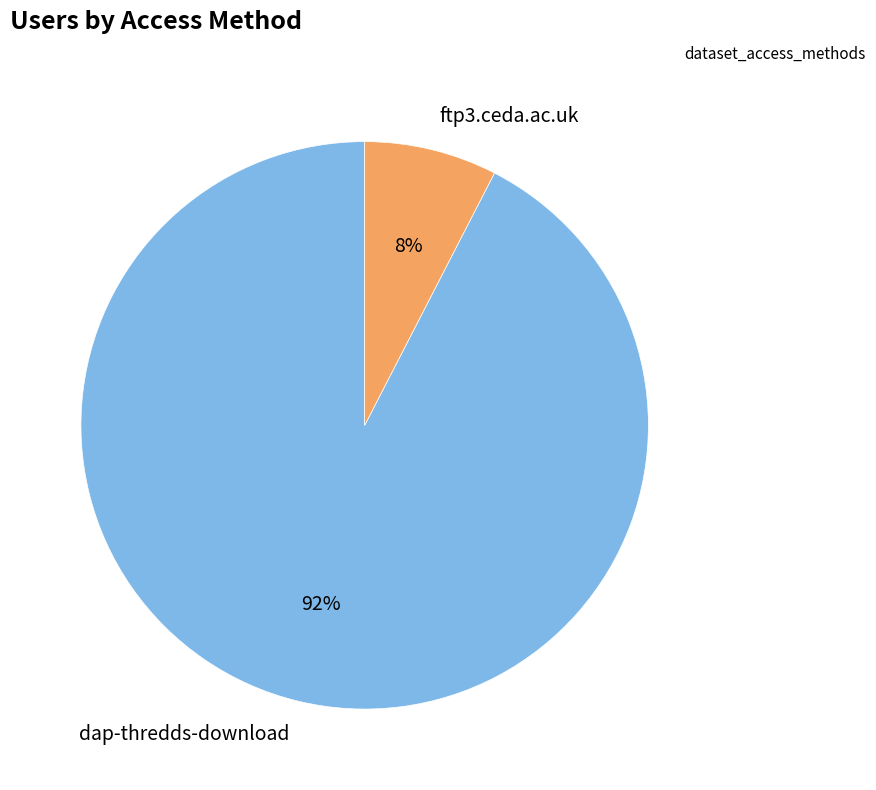

Which has a higher value, dap-thredds-download or ftp3.ceda.ac.uk?

dap-thredds-download